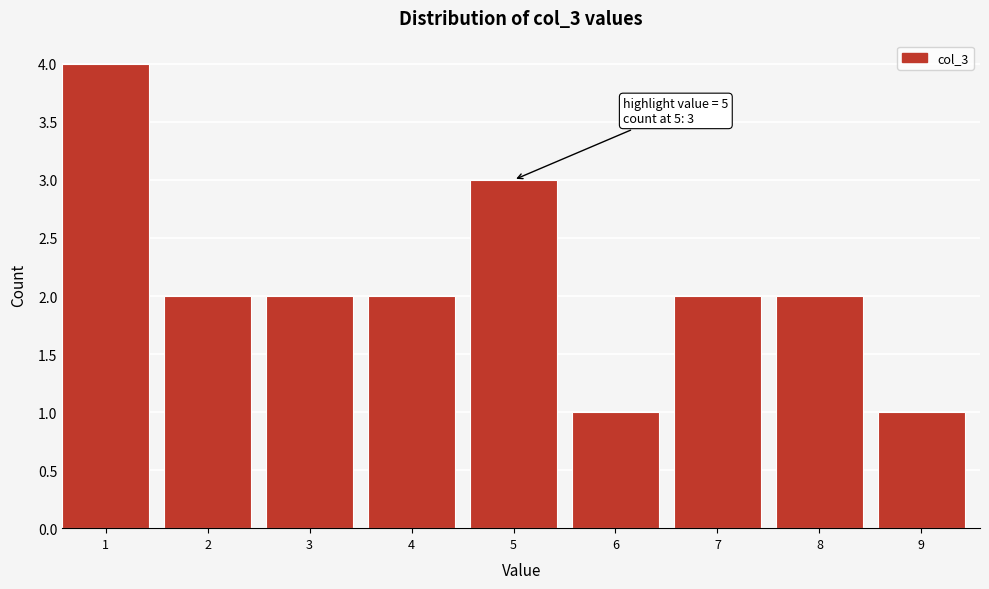

Reading left to right, what are all the values shown in this chart?

1=4	2=2	3=2	4=2	5=3	6=1	7=2	8=2	9=1